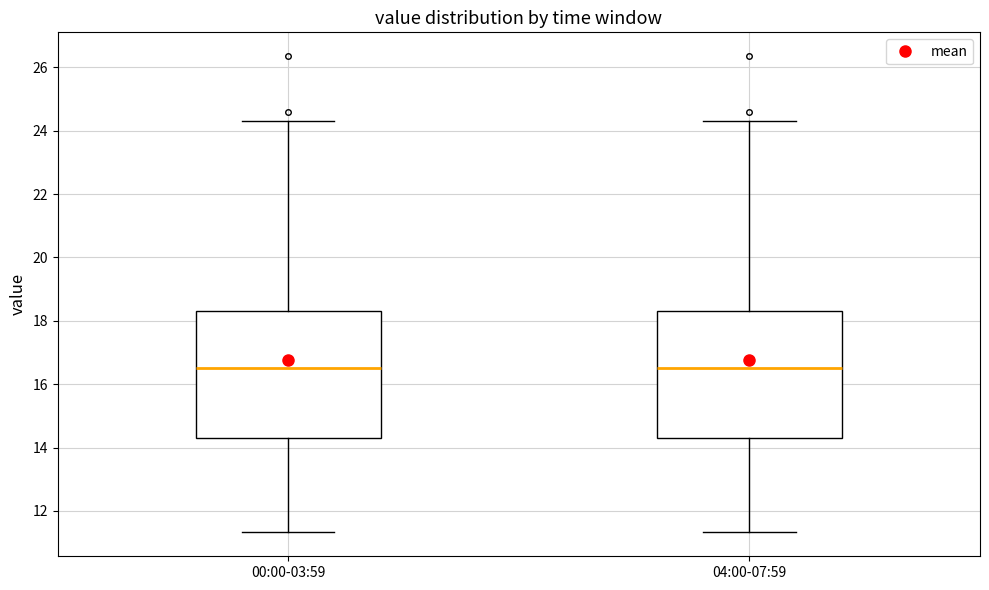

Reading left to right, read every box against the y-axis: the position of its median line, the range the box covers, and the ends of its whiskers. The values are not printed on the chart, so give them approximately, as read against the axis.

00:00-03:59: median 16.6, box 14.2 to 18.4, whiskers 11.4 to 24.4
04:00-07:59: median 16.6, box 14.2 to 18.4, whiskers 11.4 to 24.4